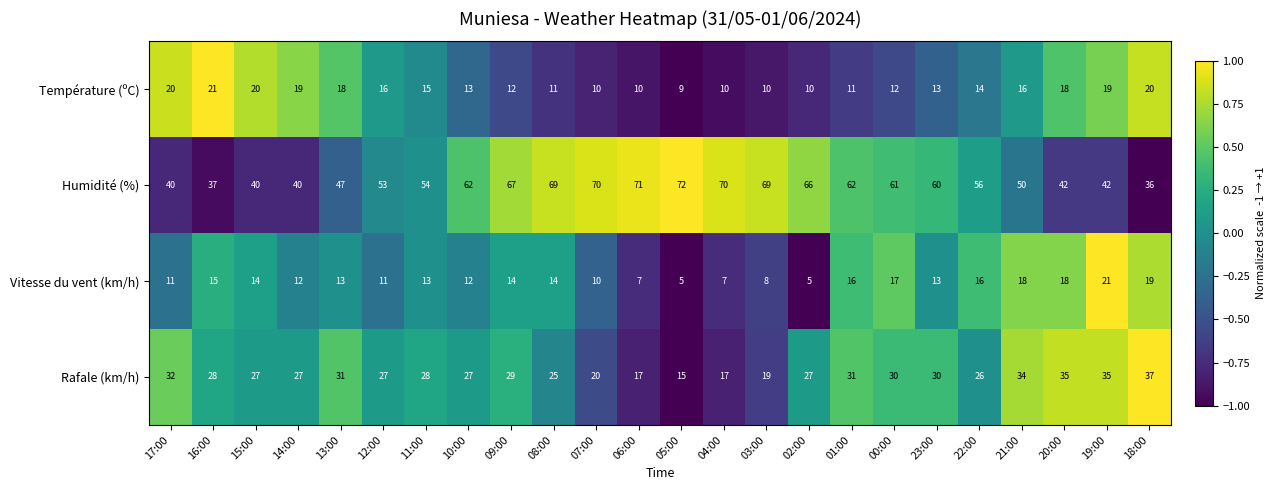

How many values in the Température (ºC) series are below 14?

12